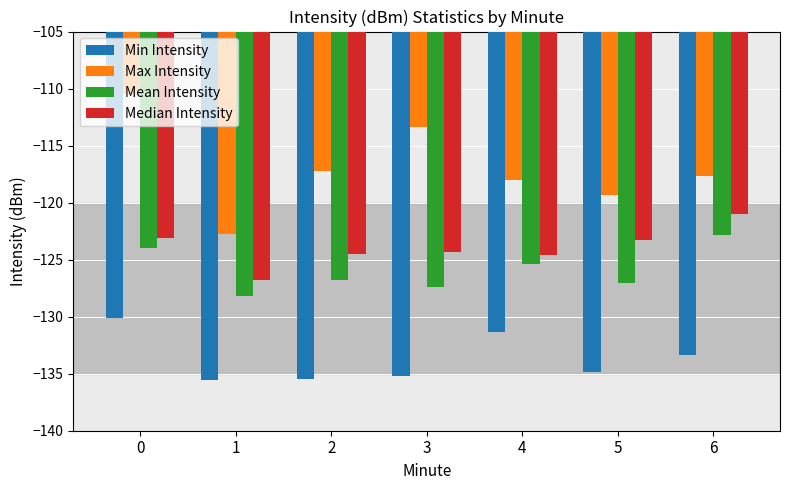

How many bars are there in each group?

4